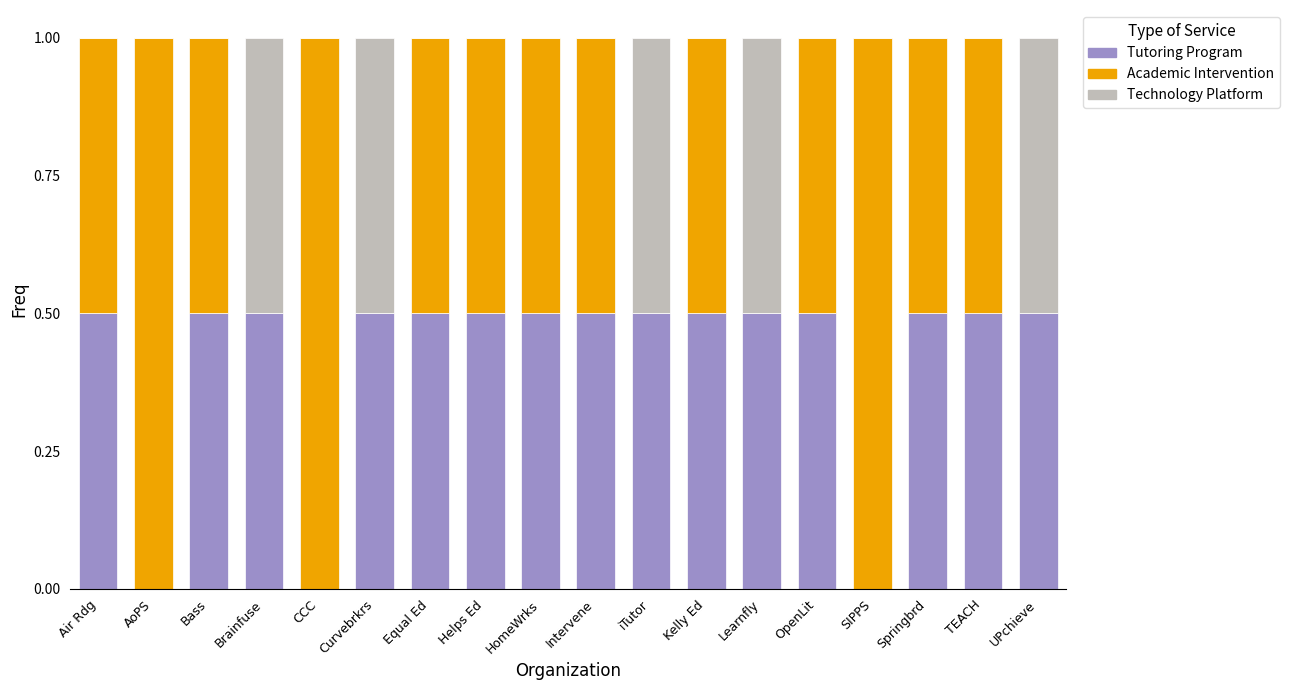

True or false: Tutoring Program has a value of 0.5 at HomeWrks.

True